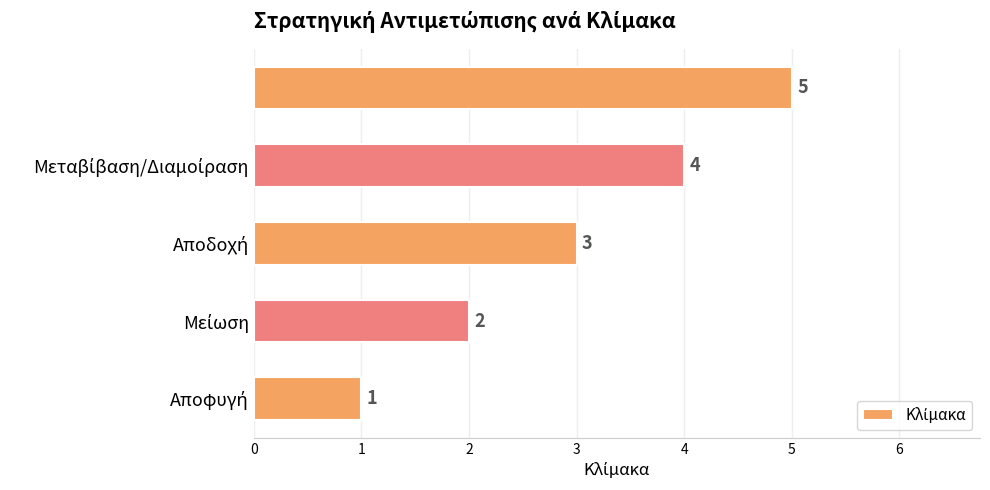

Count the values in the range 2 to 4.

3